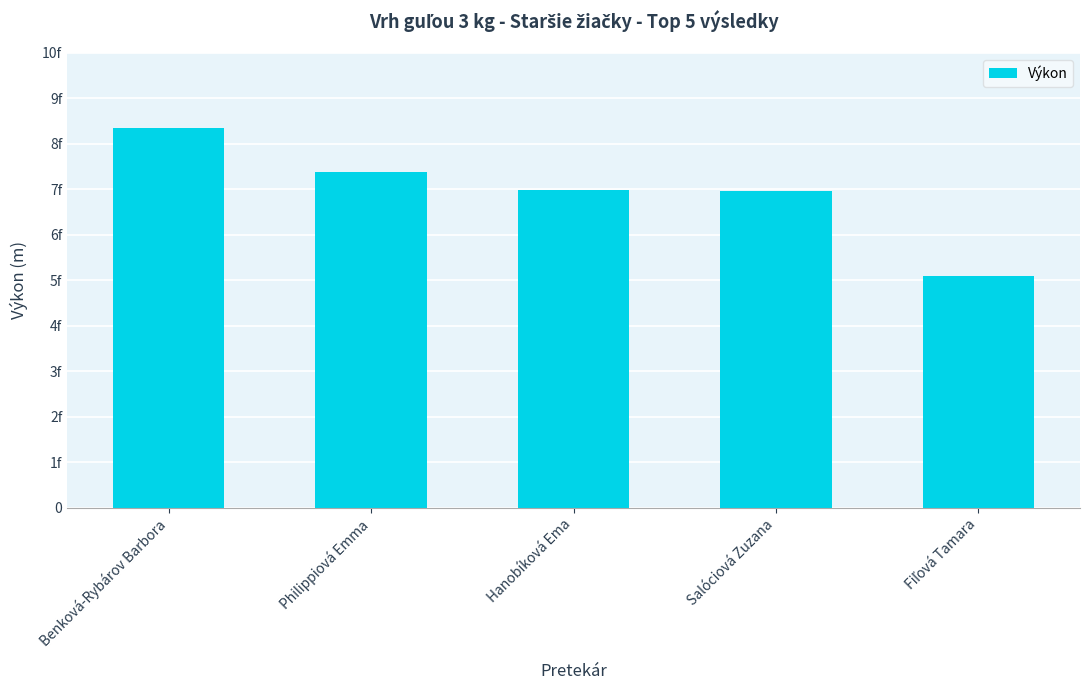

Are the bars horizontal?

No